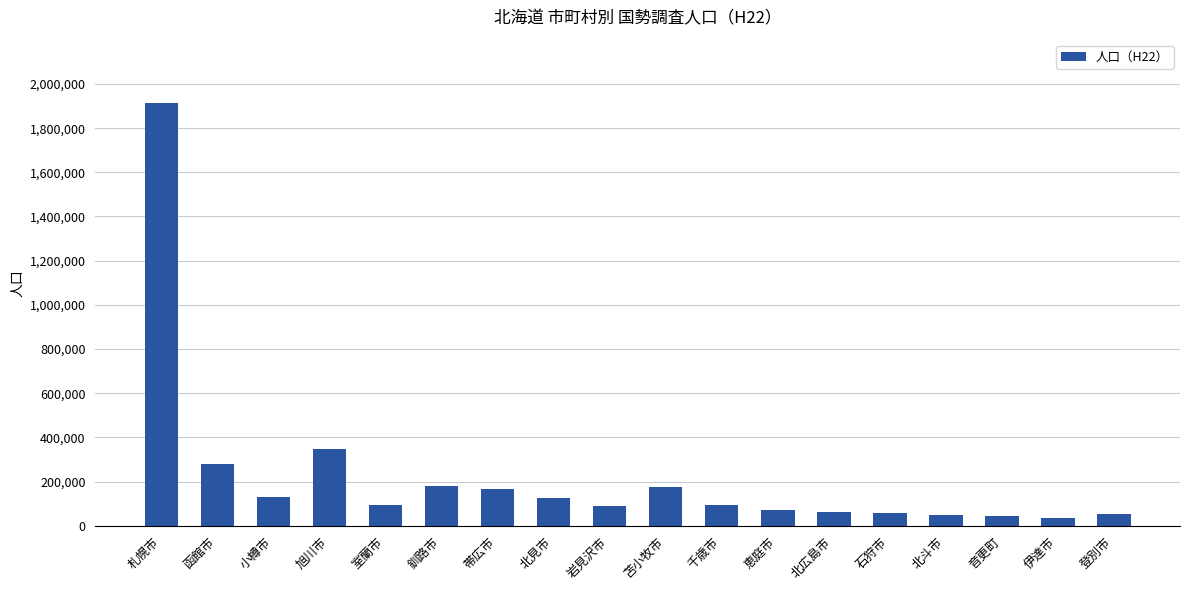

What is the value of the 1st bar from the left?

1913545